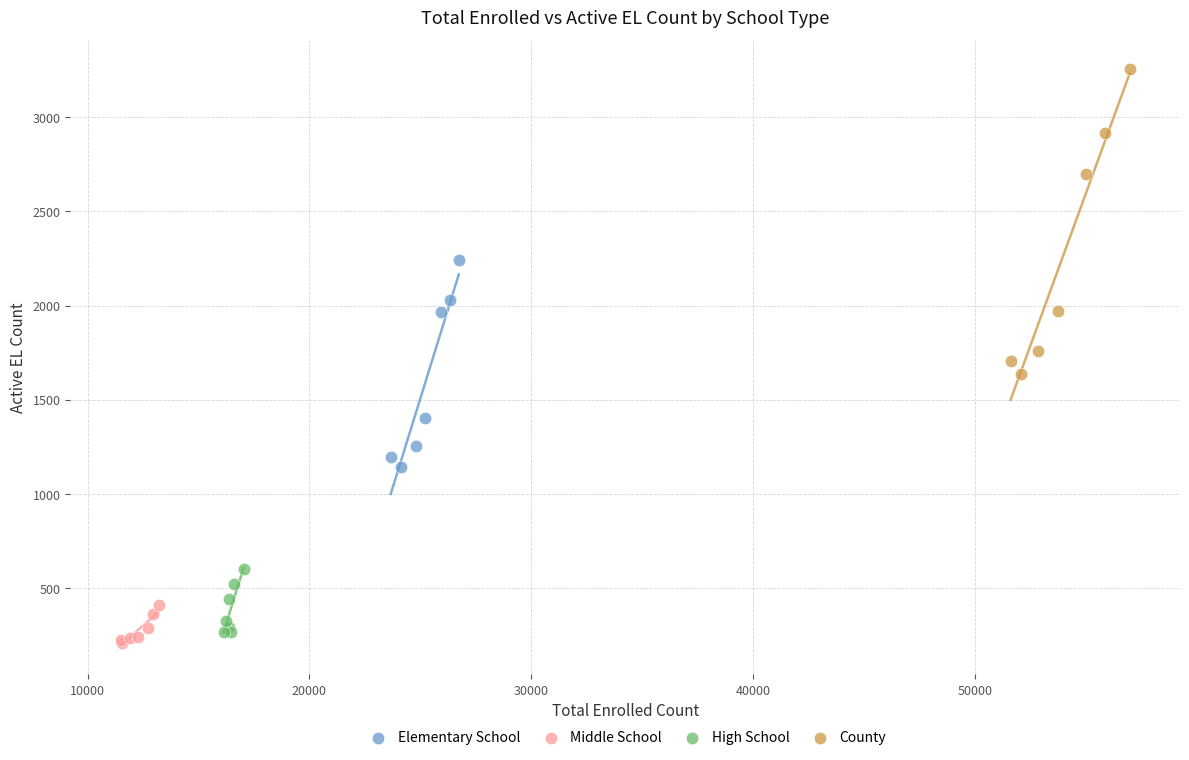

Which series has the widest spread of Y values?

County